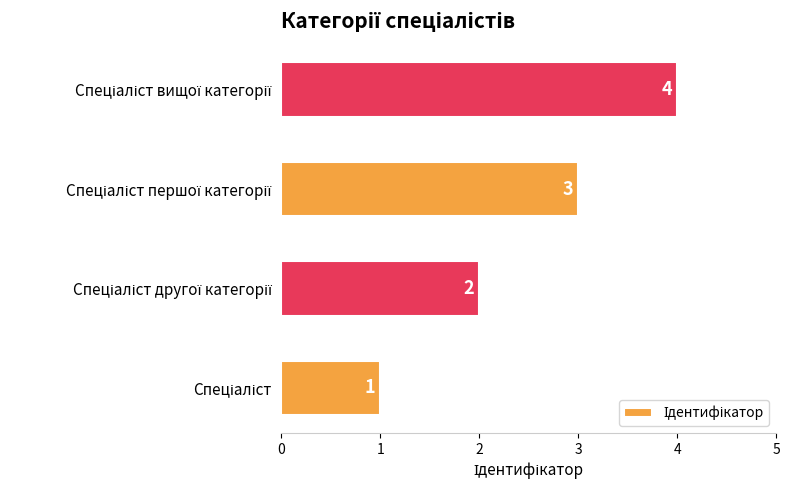

What is the difference between the second highest and second lowest values?

1